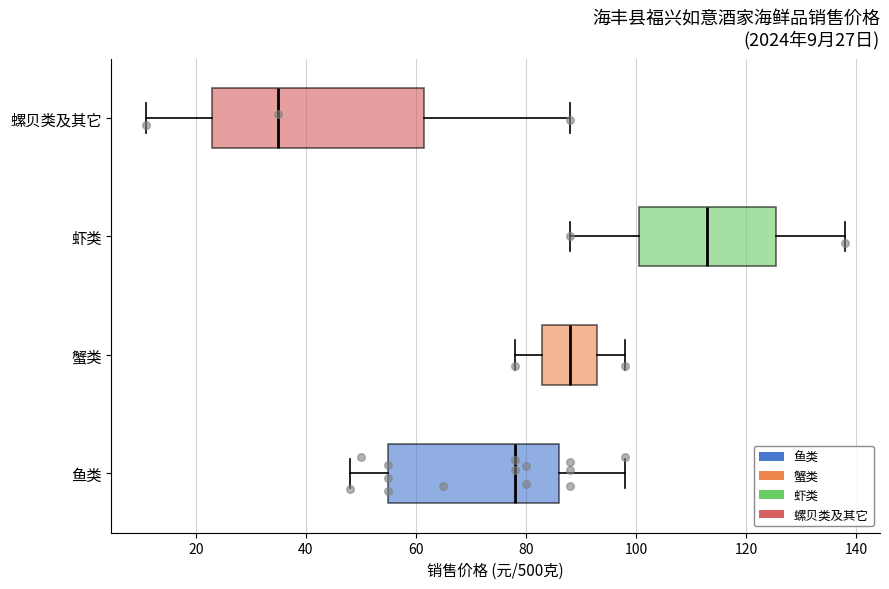

Which box is the widest, from its left edge to its right edge?

螺贝类及其它